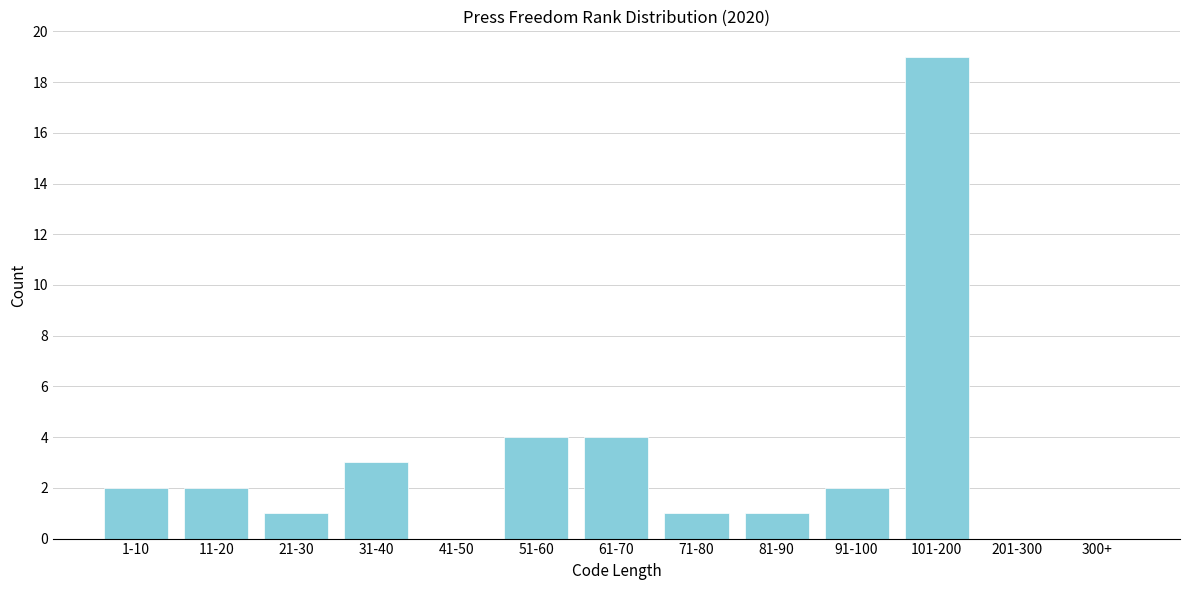

Reading right to left, transcribe all the data shown in this chart.

300+=0	201-300=0	101-200=19	91-100=2	81-90=1	71-80=1	61-70=4	51-60=4	41-50=0	31-40=3	21-30=1	11-20=2	1-10=2